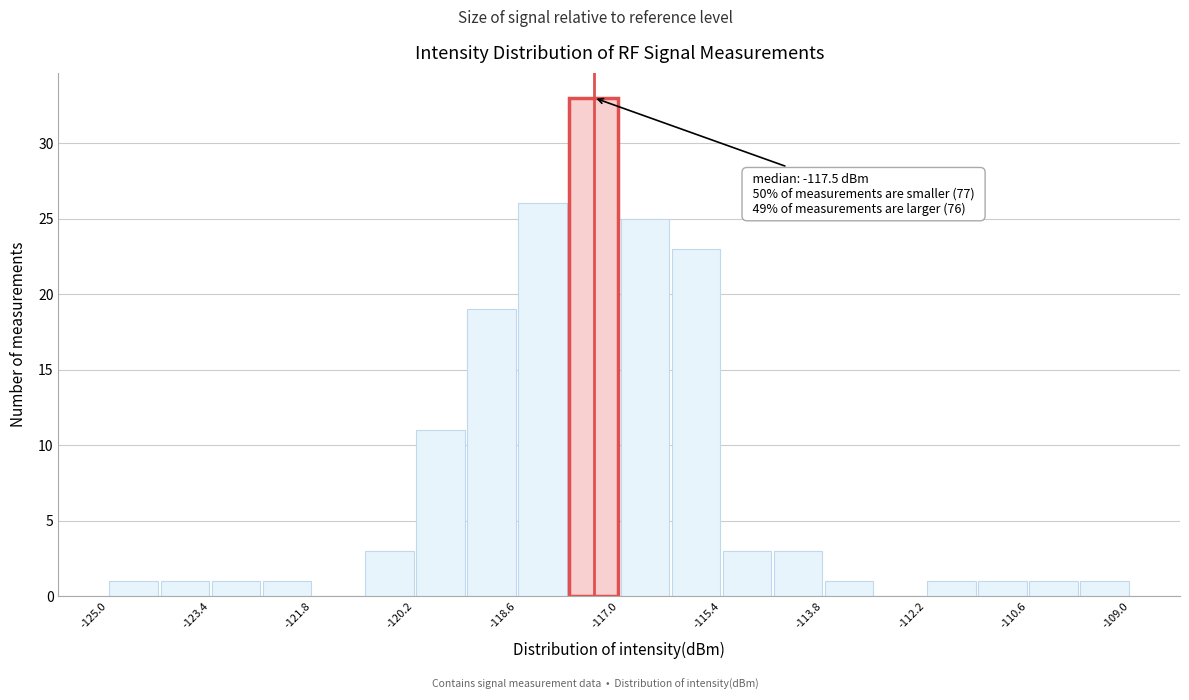

Over which range of the x-axis is the bar tallest?

-117.8 to -117.0